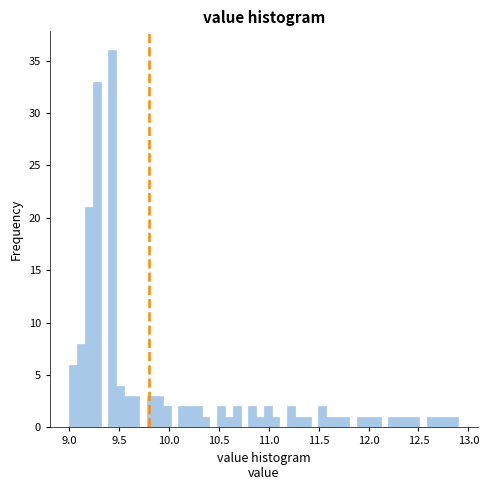

Around what value on the x-axis is the tallest bar? Give the approximate position of its centre, as read against the axis.

9.45